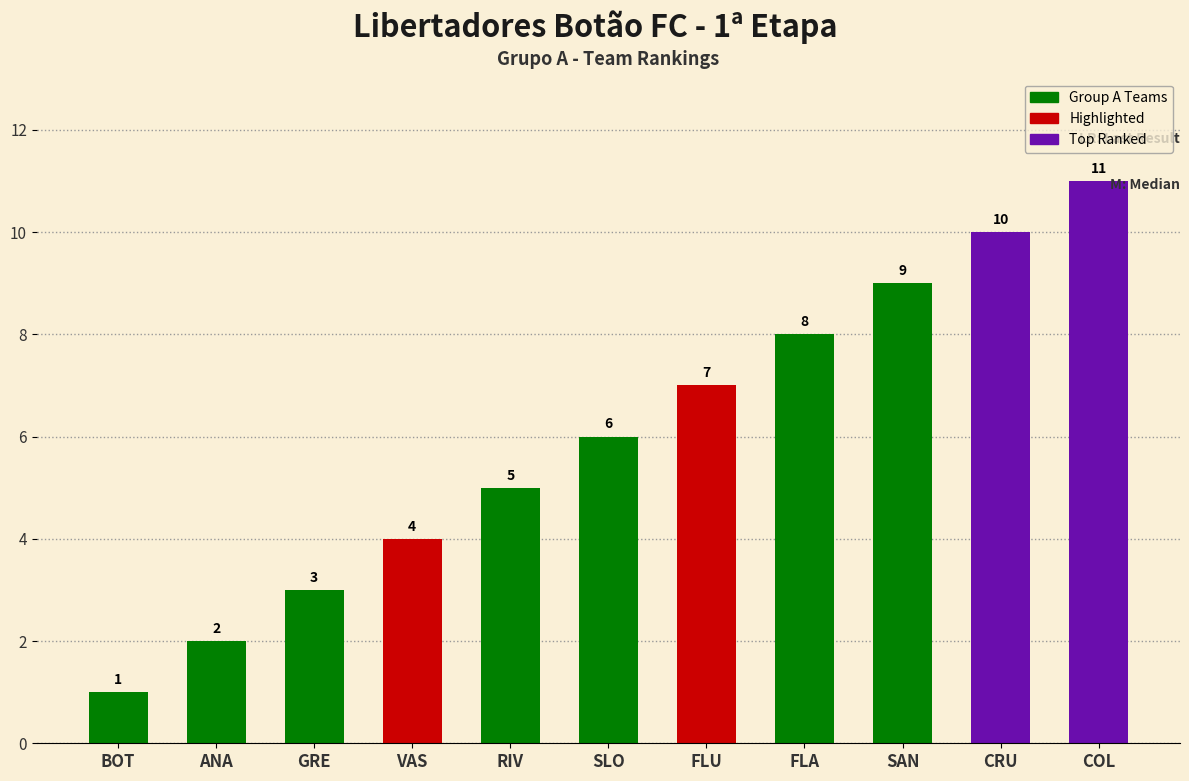

Between COL and SAN, which is larger?

COL